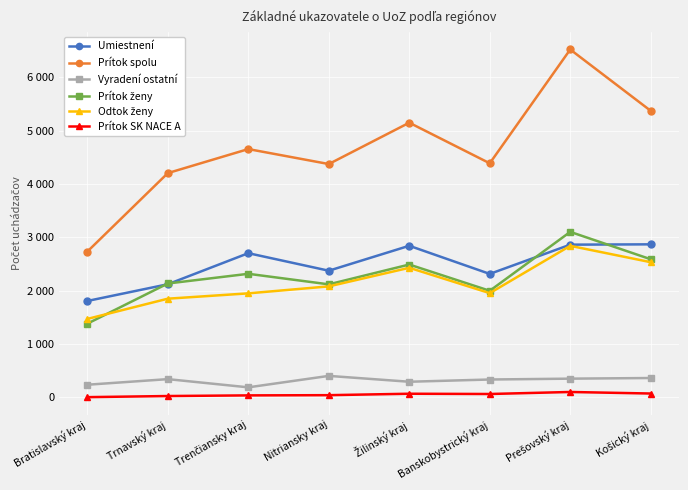

What is the value of the Odtok ženy point at the 1st from the left?

1468